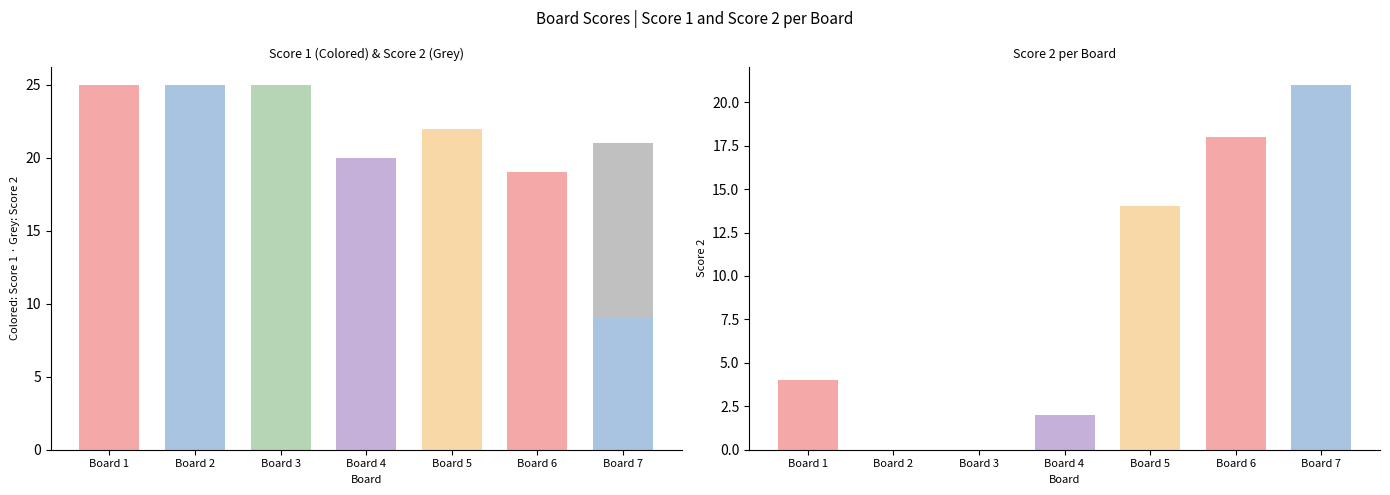

Rank the series at Board 2 from lowest to highest value.

Score 2, Score 1